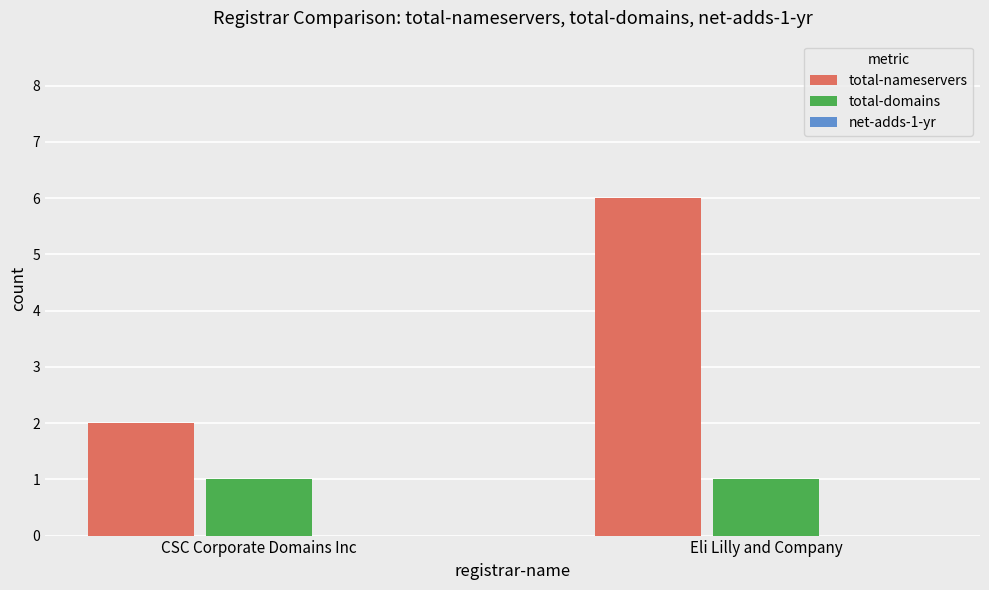

At how many categories does at least one series exceed 5?

1